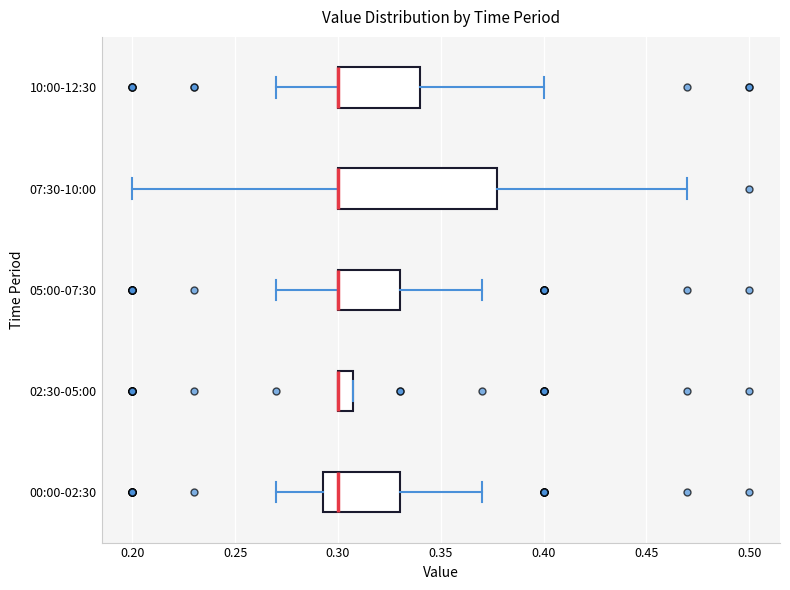

Reading bottom to top, transcribe this box plot: for each box, give where its median line is, the range the box spans, and where its two whiskers end, as read against the x-axis. The values are not printed on the chart, so give them approximately, as read against the axis.

00:00-02:30: median 0.300, box 0.295 to 0.330, whiskers 0.270 to 0.370
02:30-05:00: median 0.300 (drawn on the box's left edge), box 0.300 to 0.310, whiskers 0.300 to 0.310
05:00-07:30: median 0.300 (drawn on the box's left edge), box 0.300 to 0.330, whiskers 0.270 to 0.370
07:30-10:00: median 0.300 (drawn on the box's left edge), box 0.300 to 0.380, whiskers 0.200 to 0.470
10:00-12:30: median 0.300 (drawn on the box's left edge), box 0.300 to 0.340, whiskers 0.270 to 0.400